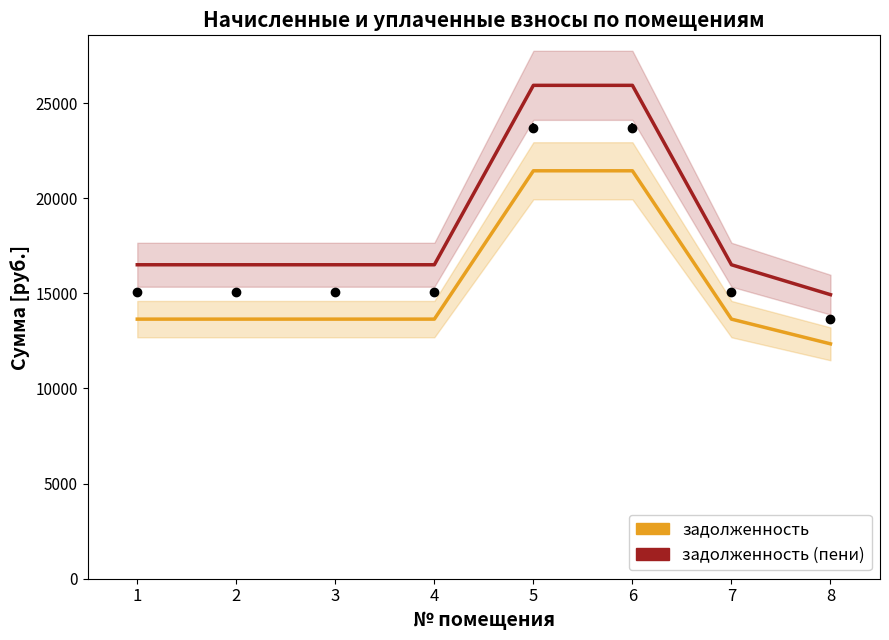

How many series are shown in this chart?

2